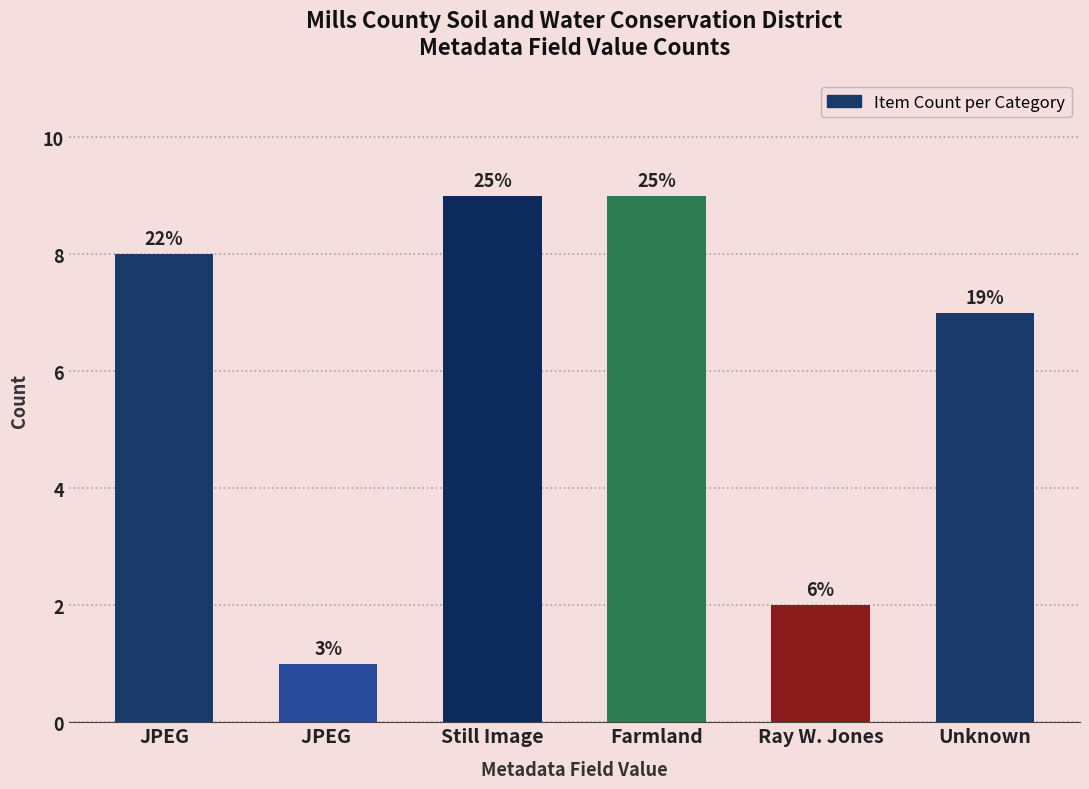

What is the average value?

6